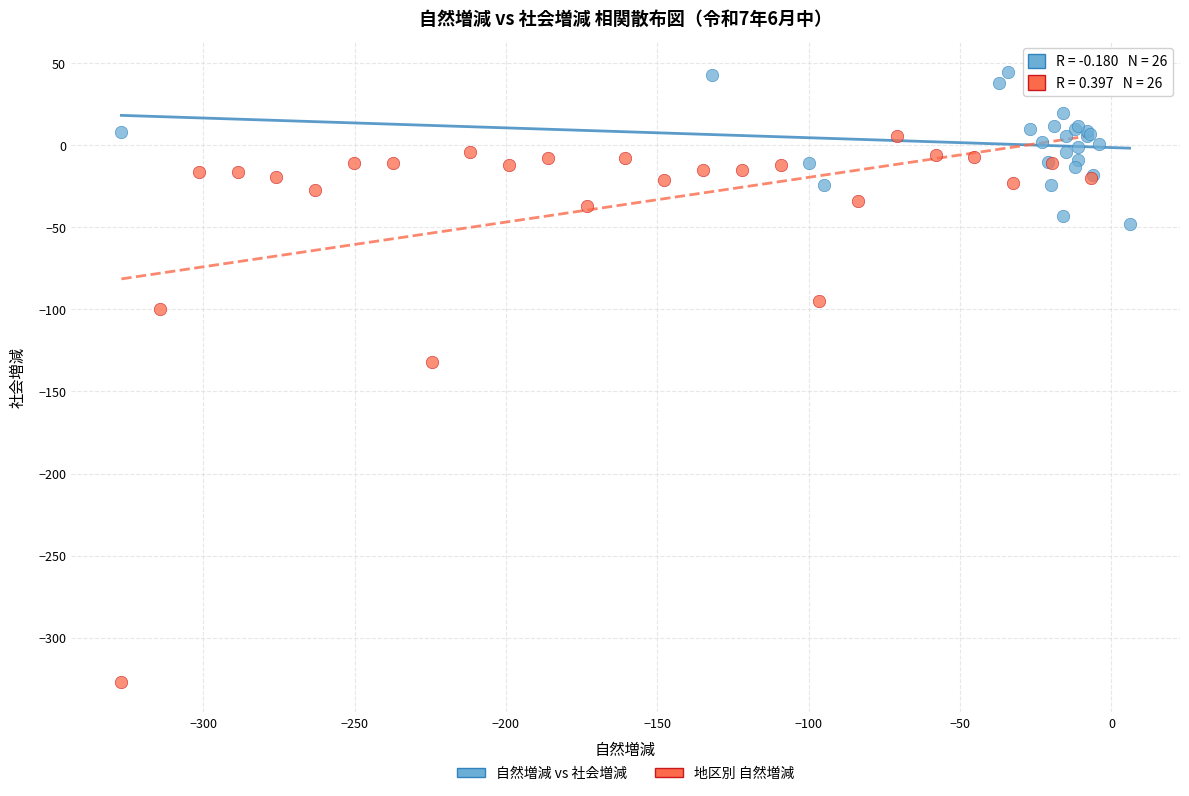

Which series contains the highest Y value?

自然増減 vs 社会増減